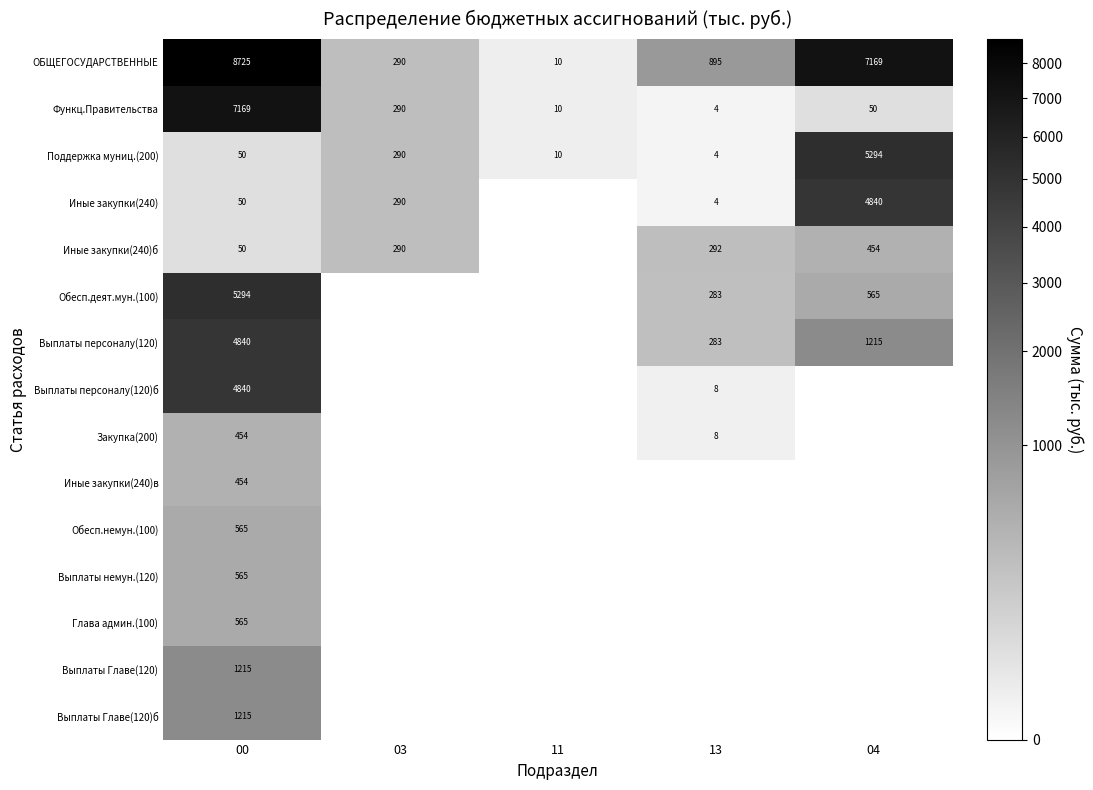

At how many categories does at least one series exceed 5913?

2